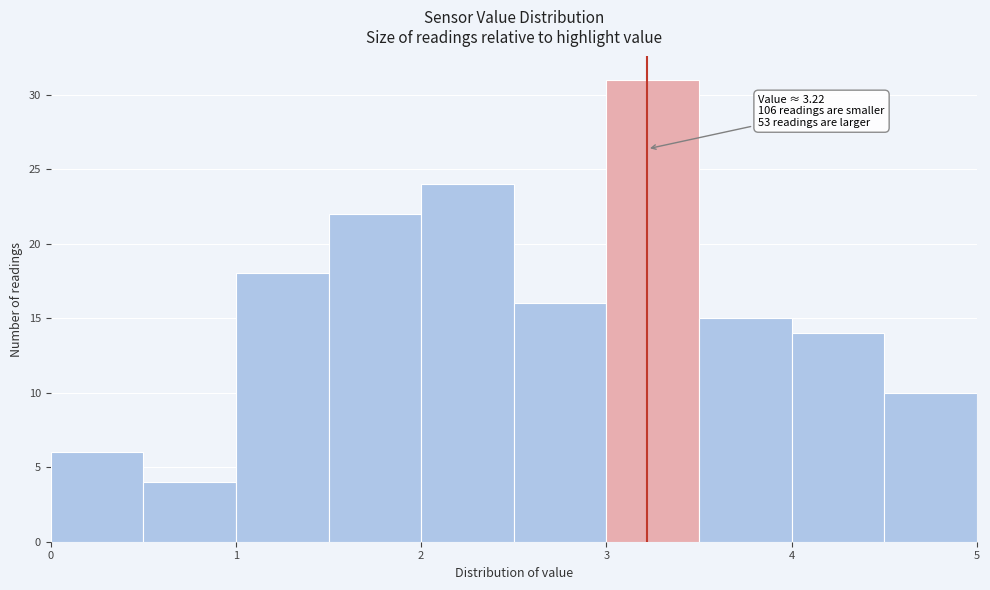

Over which range of the x-axis is the bar tallest?

3.0 to 3.5